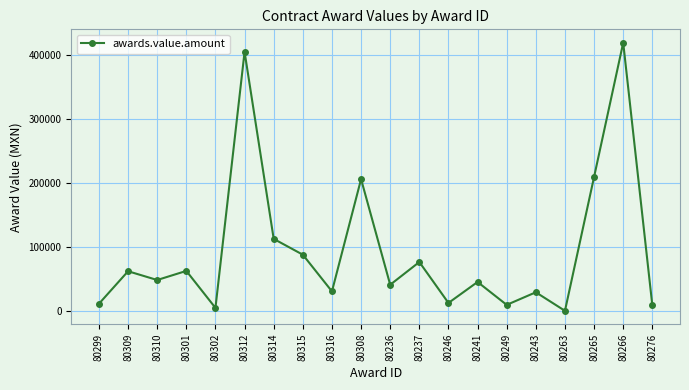

Approximately how many times larger is the value at 80309 compared to 80266?

0.1